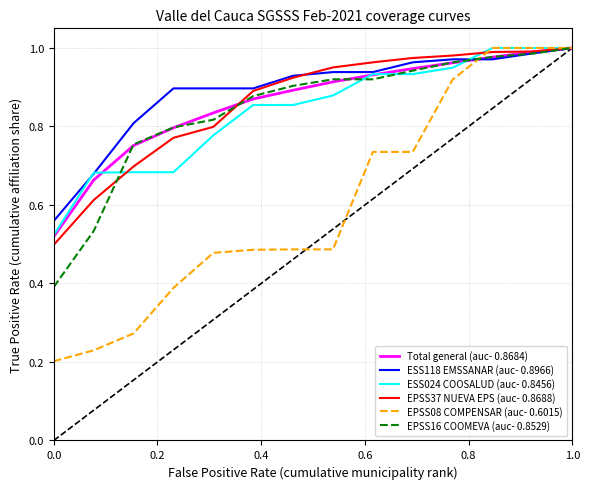

Which series has the largest range (max minus min)?

EPSS08 COMPENSAR (auc- 0.6015)